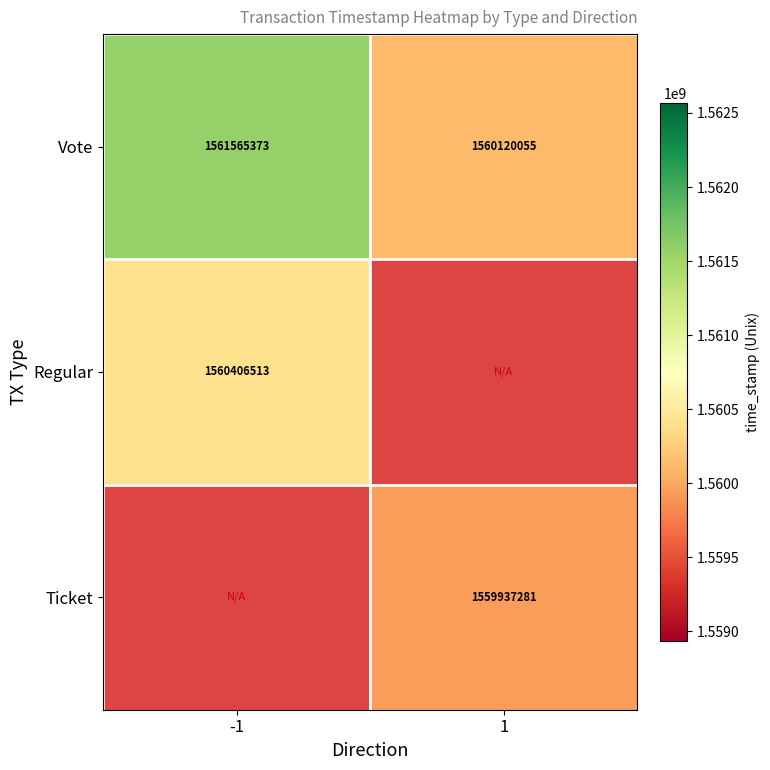

Is the value of Regular at -1 greater than the value of Ticket at 1?

Yes